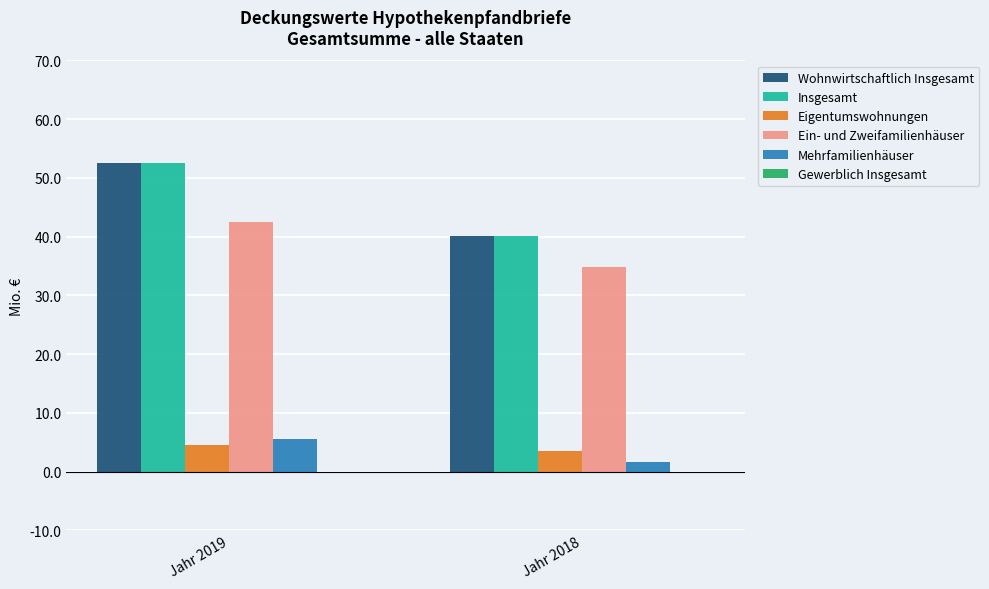

Reading left to right, extract all data points from this chart.

Wohnwirtschaftlich Insgesamt: Jahr 2019=52.5	Jahr 2018=40.2
Insgesamt: Jahr 2019=52.5	Jahr 2018=40.2
Eigentumswohnungen: Jahr 2019=4.5	Jahr 2018=3.6
Ein- und Zweifamilienhäuser: Jahr 2019=42.5	Jahr 2018=34.9
Mehrfamilienhäuser: Jahr 2019=5.5	Jahr 2018=1.7